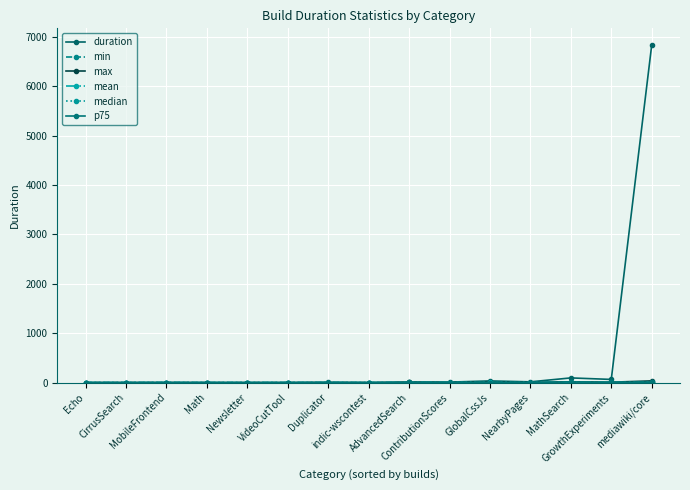

Count the number of data series in this chart.

6